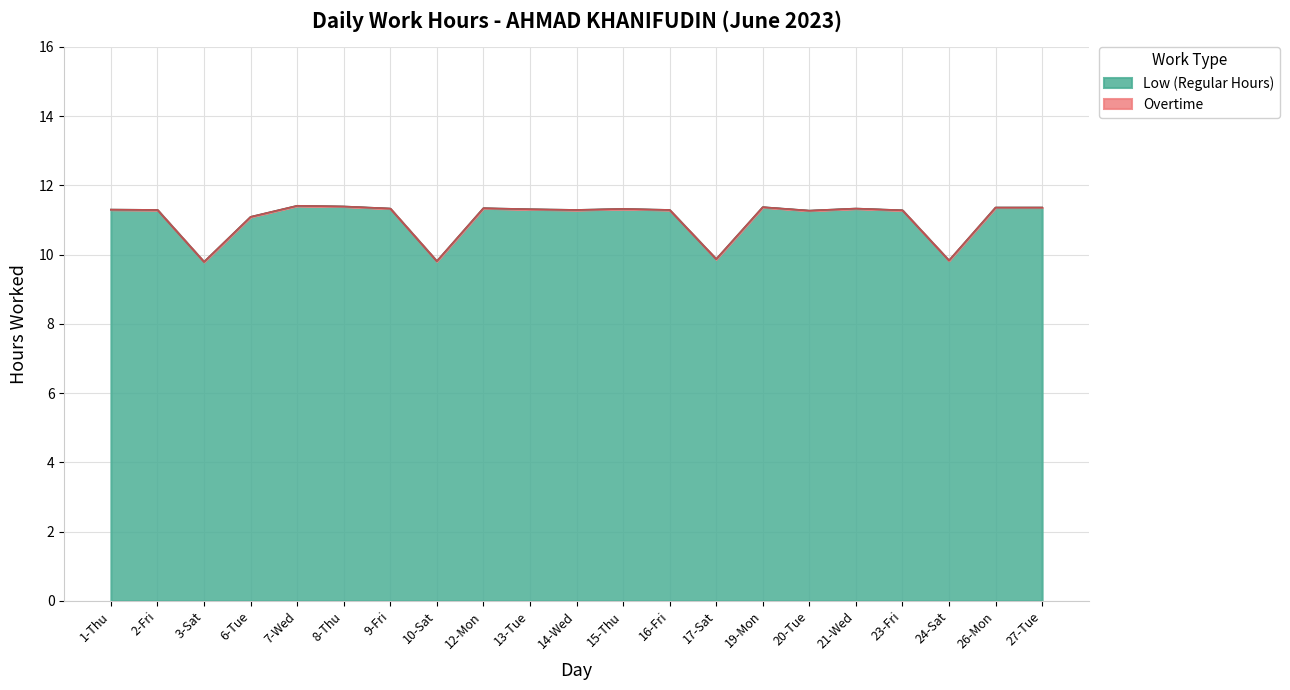

True or false: the data shows 6.9 at 16-Fri.

False